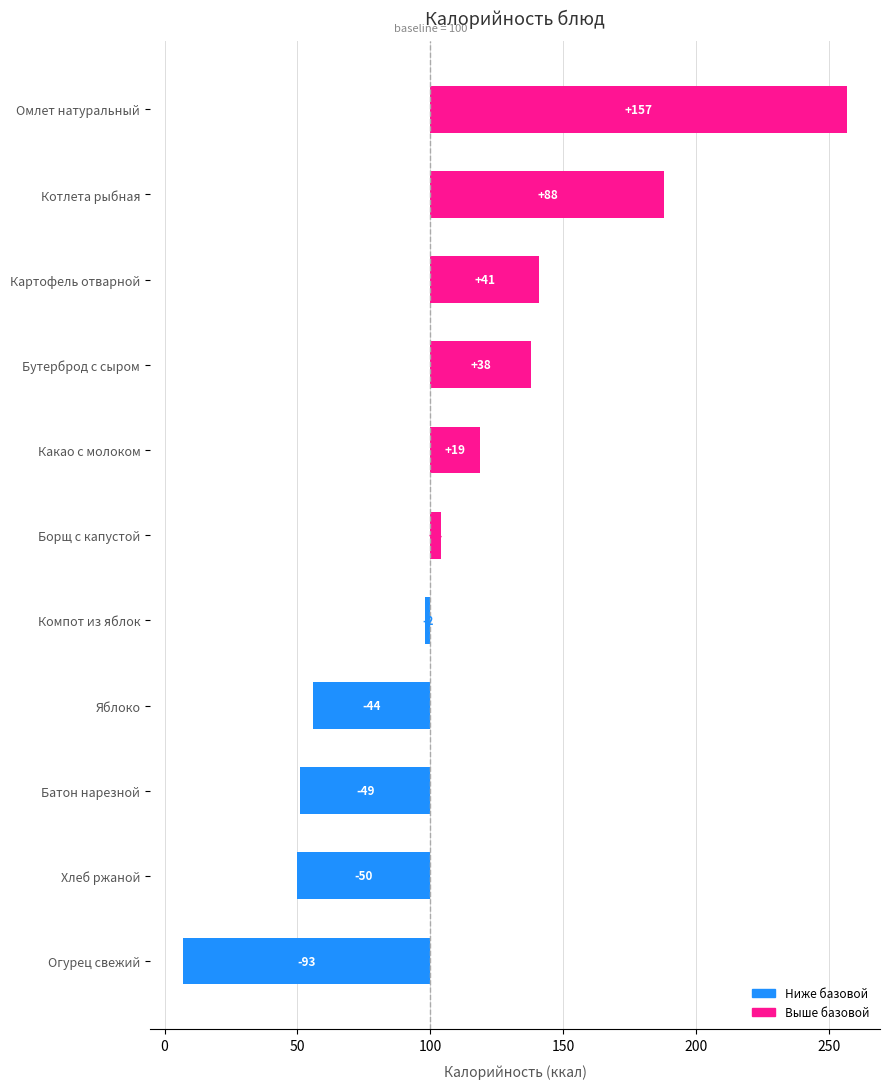

What is the sum of all values?

108.2